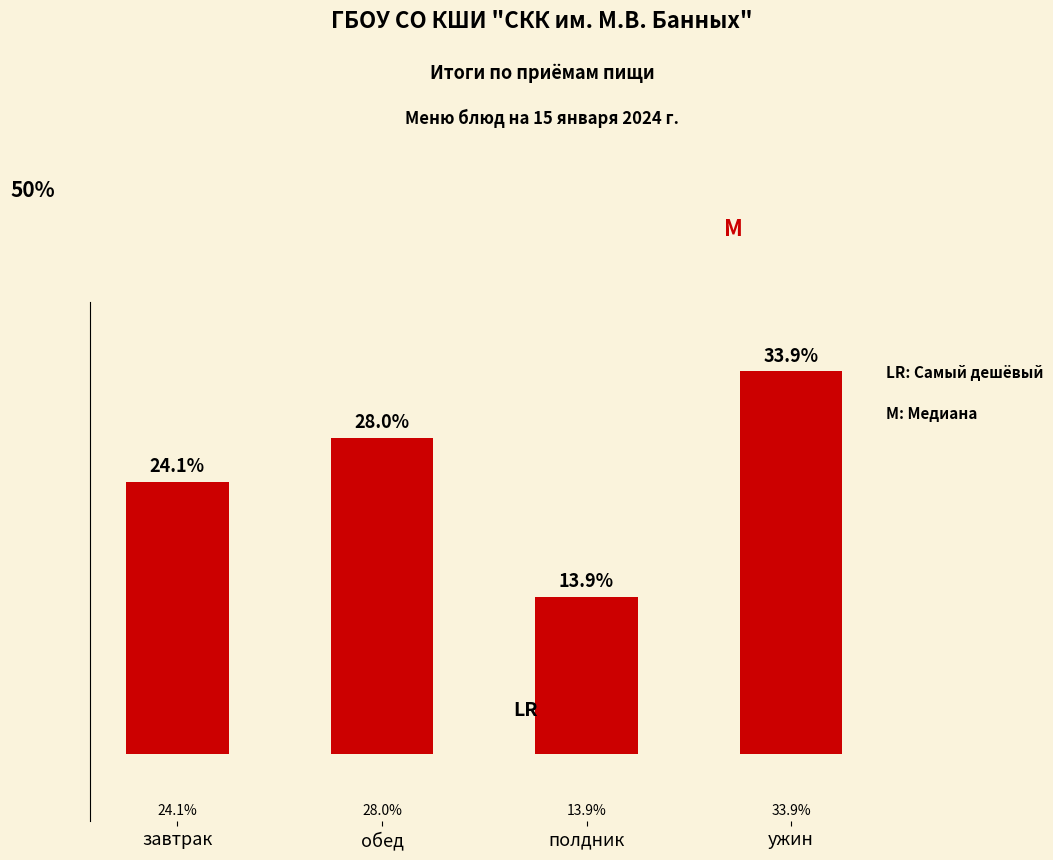

Which label corresponds to the smallest value in the chart?

полдник